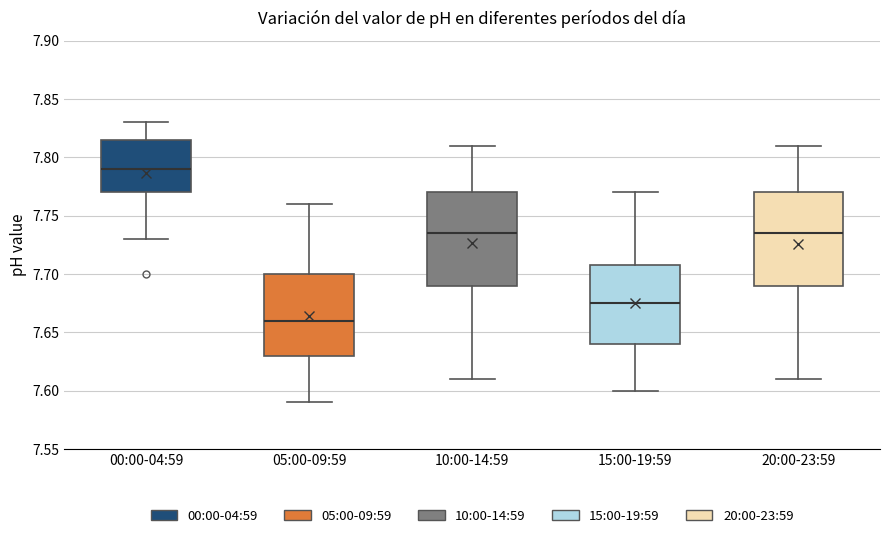

Which box has the highest median line?

00:00-04:59